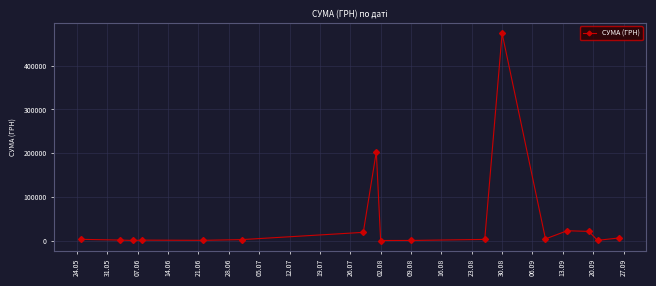

Does the chart have visible grid lines?

Yes